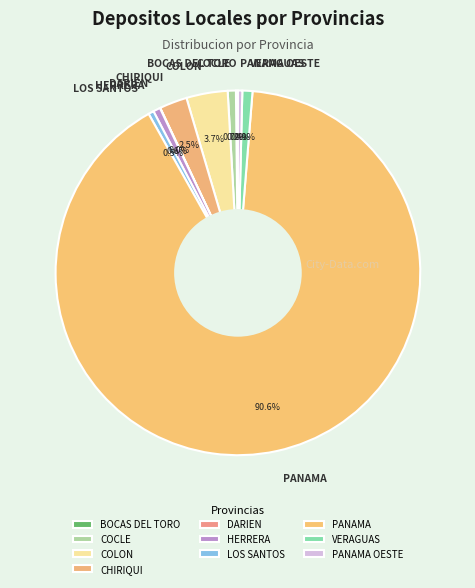

What portion of the pie excludes LOS SANTOS?

99.5%